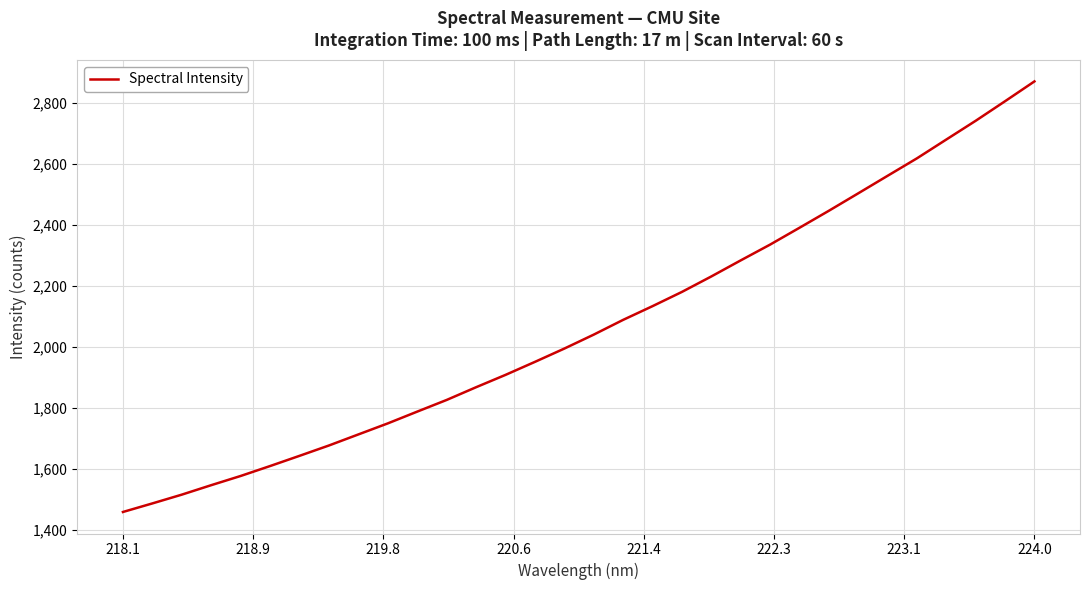

What is the greatest value displayed?

2870.8